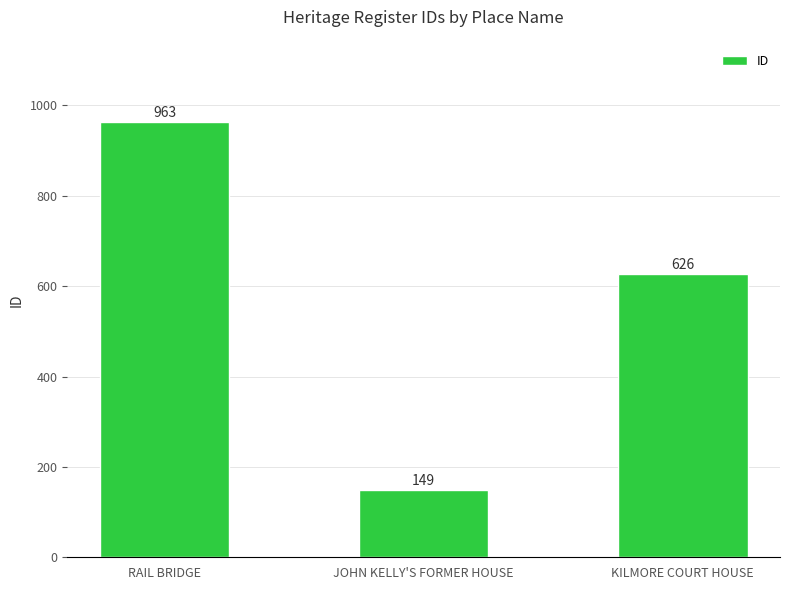

The chart shows a value of 963 at KILMORE COURT HOUSE. True or false?

False